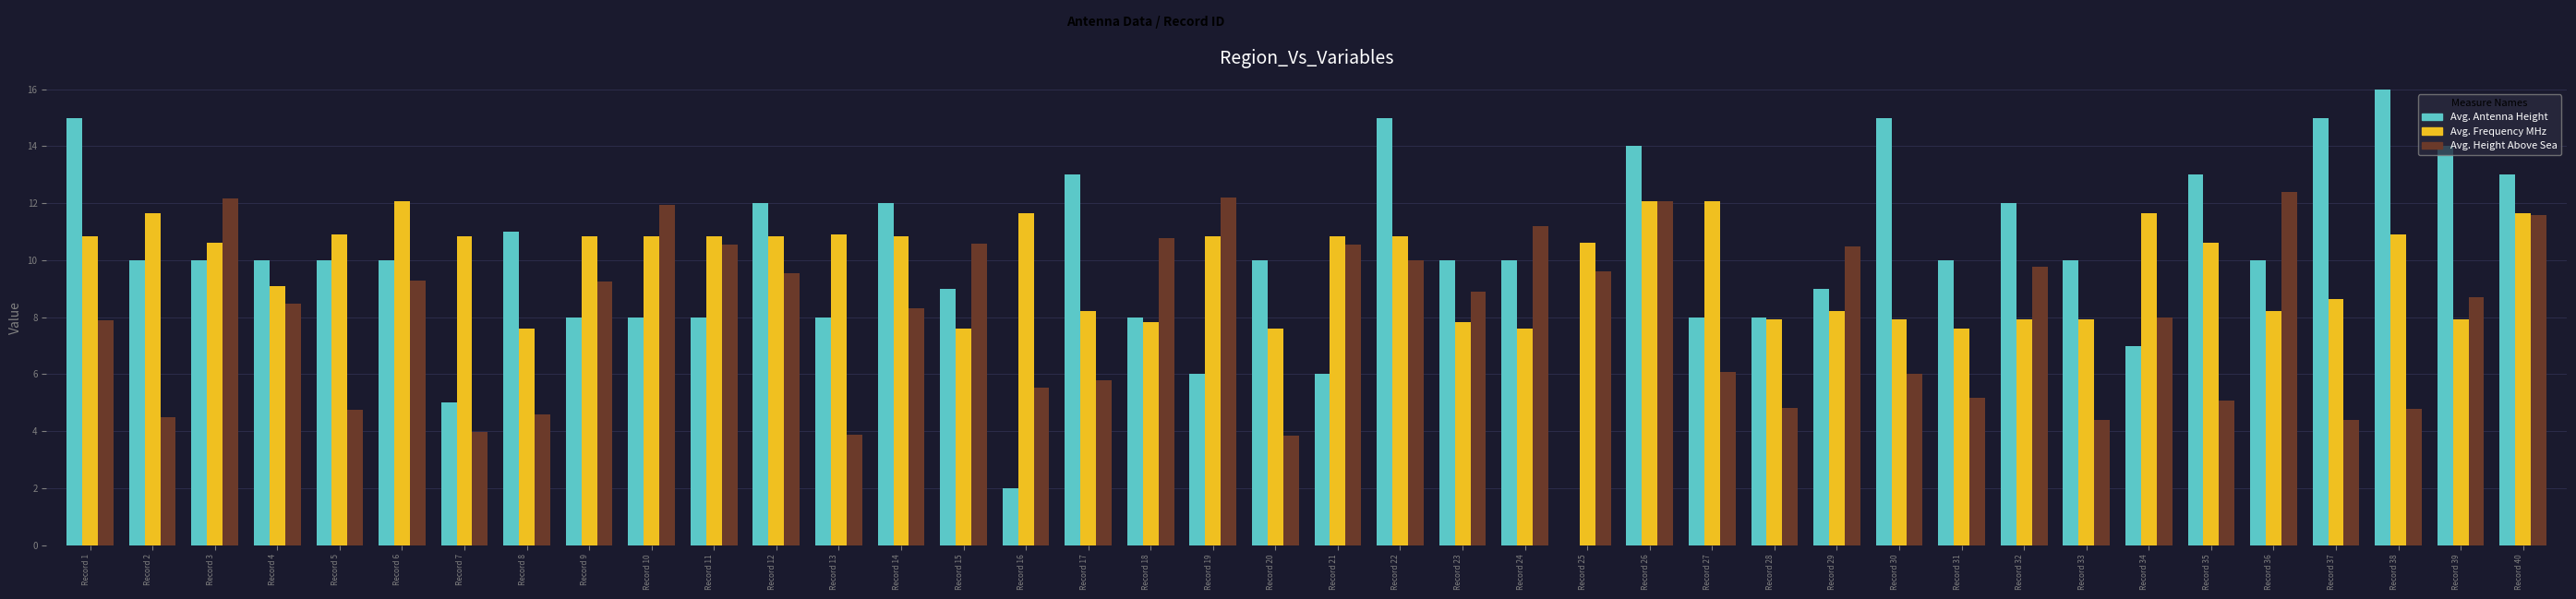

List the labels in order of Avg. Antenna Height value, smallest first.

Record 25, Record 16, Record 7, Record 19, Record 21, Record 34, Record 9, Record 10, Record 11, Record 13, Record 18, Record 27, Record 28, Record 15, Record 29, Record 2, Record 3, Record 4, Record 5, Record 6, Record 20, Record 23, Record 24, Record 31, Record 33, Record 36, Record 8, Record 12, Record 14, Record 32, Record 17, Record 35, Record 40, Record 26, Record 39, Record 1, Record 22, Record 30, Record 37, Record 38